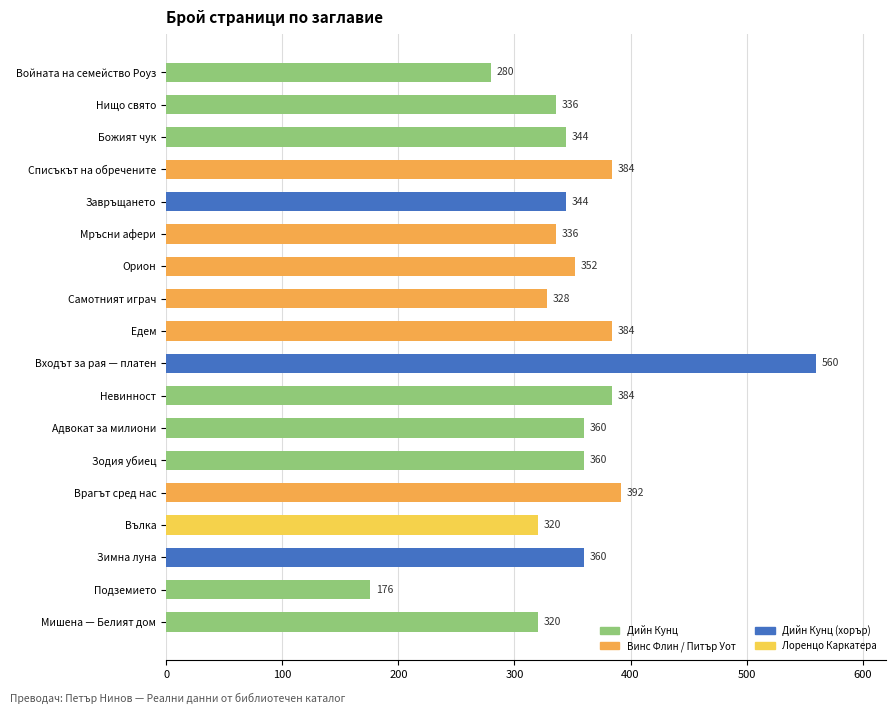

Count the number of categories in the chart.

18